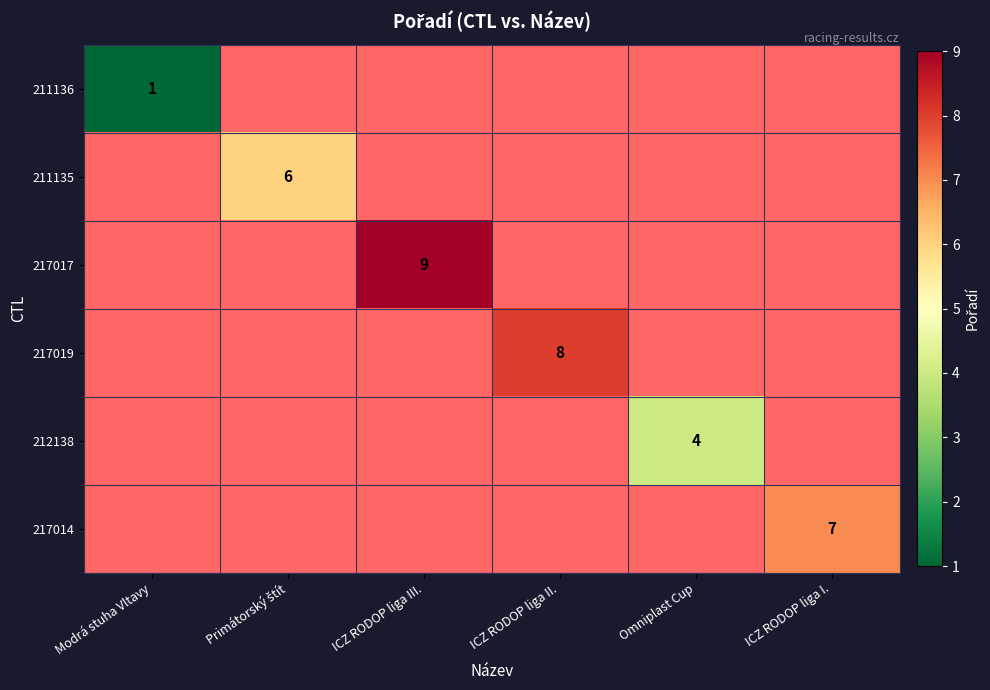

How many series are shown in this chart?

6